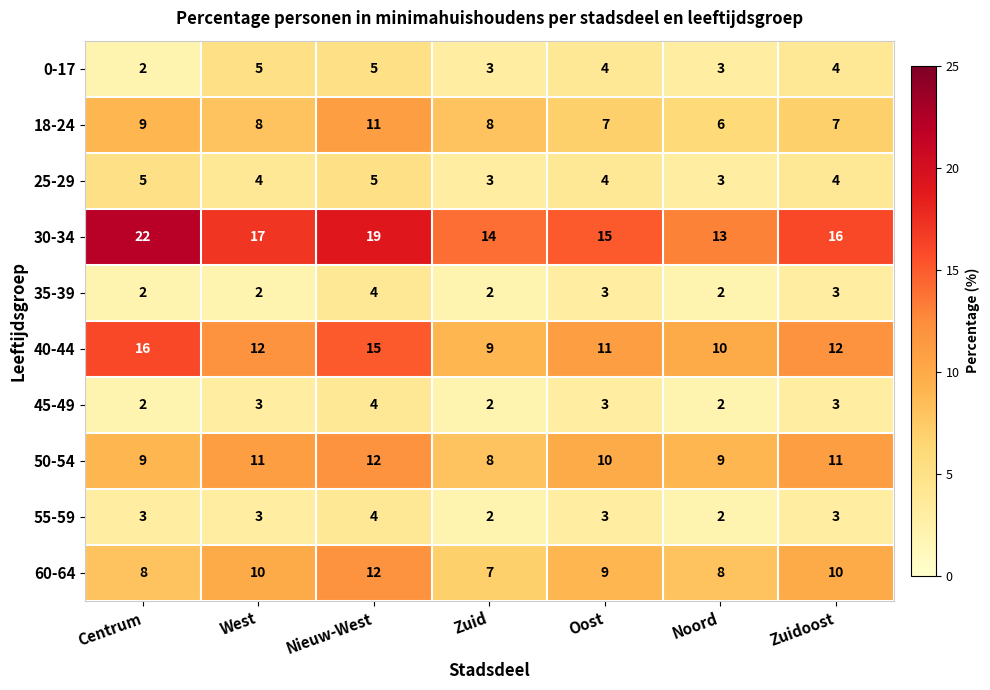

Is the value of 0-17 at Oost greater than the value of 45-49 at West?

Yes